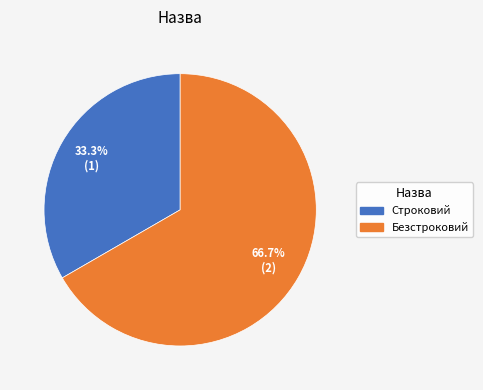

Approximately how many times larger is the value at Строковий compared to Безстроковий?

0.5